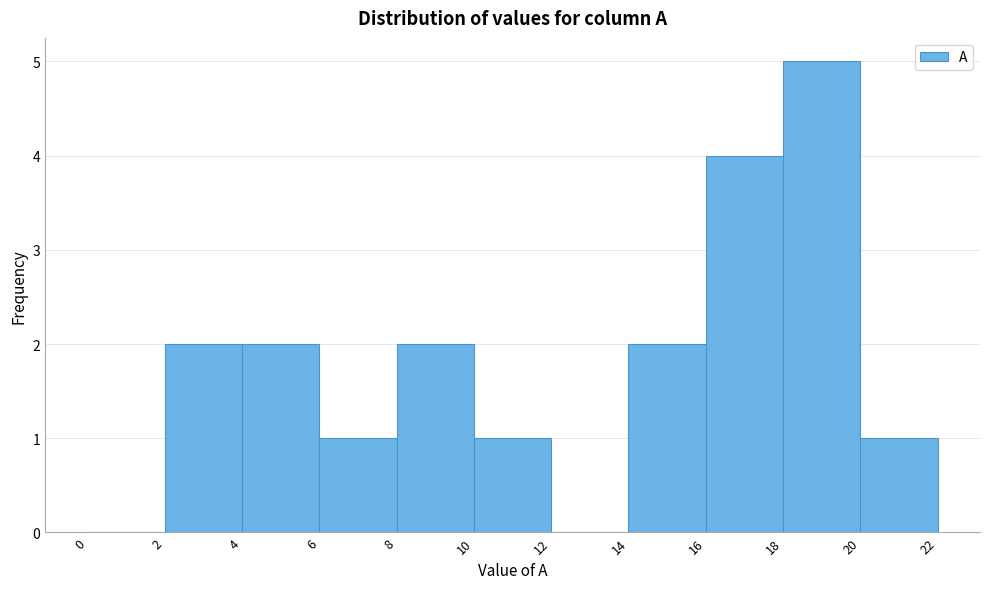

Reading left to right, list every bar in this chart as the range it spans on the x-axis followed by its height. The values are not printed on the chart, so give them approximately, as read against the axis.

0 to 2: 0
2 to 4: 2
4 to 6: 2
6 to 8: 1
8 to 10: 2
10 to 12: 1
12 to 14: 0
14 to 16: 2
16 to 18: 4
18 to 20: 5
20 to 22: 1